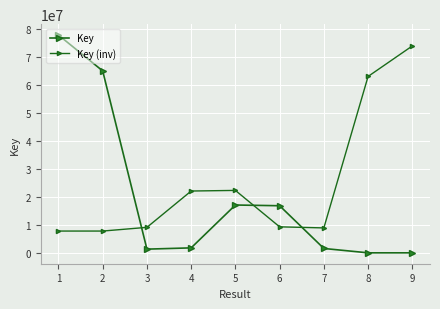

How many lines are shown in the chart?

2